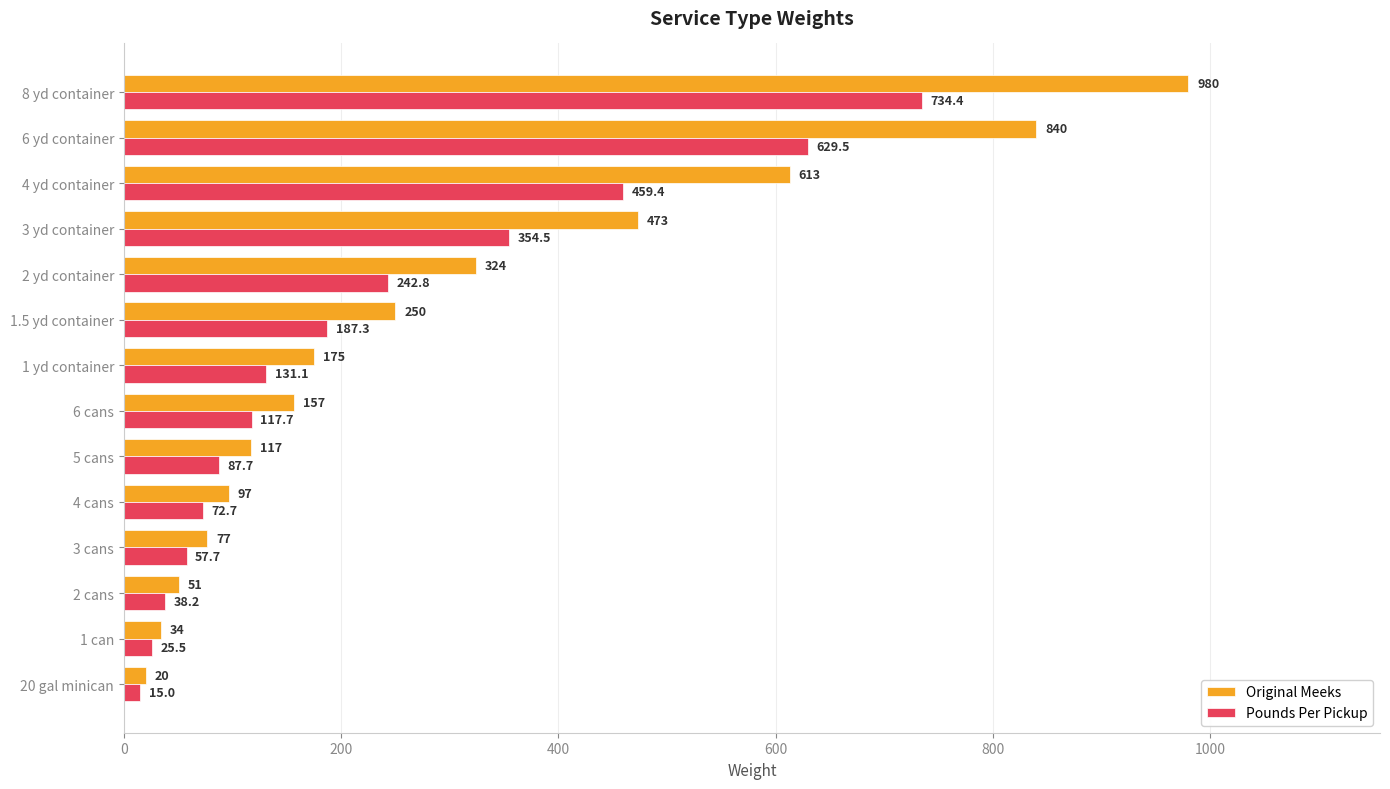

The value of Original Meeks at 3 yd container is 473.0. True or false?

True